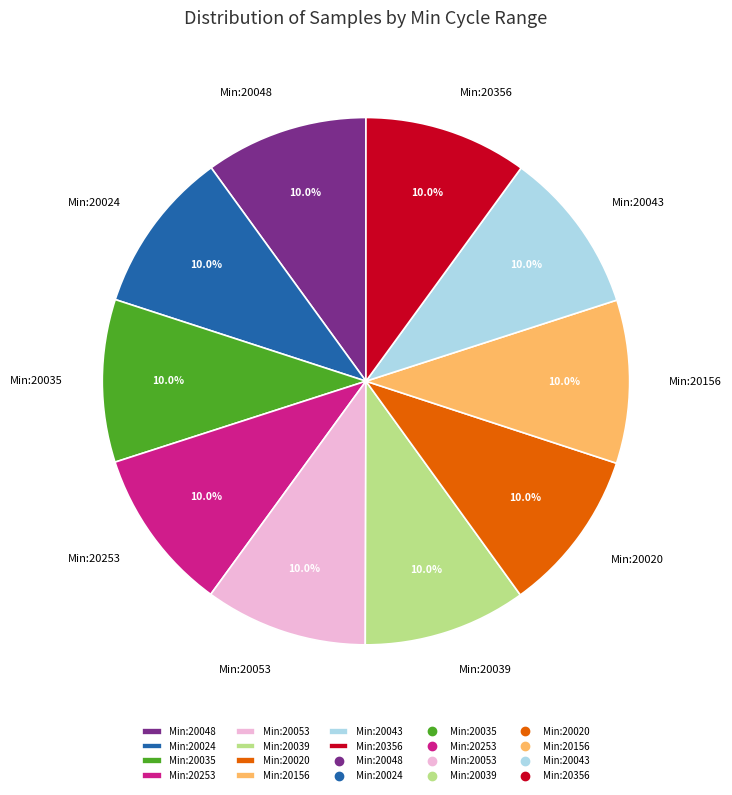

Is there any slice that represents more than half of the pie?

No